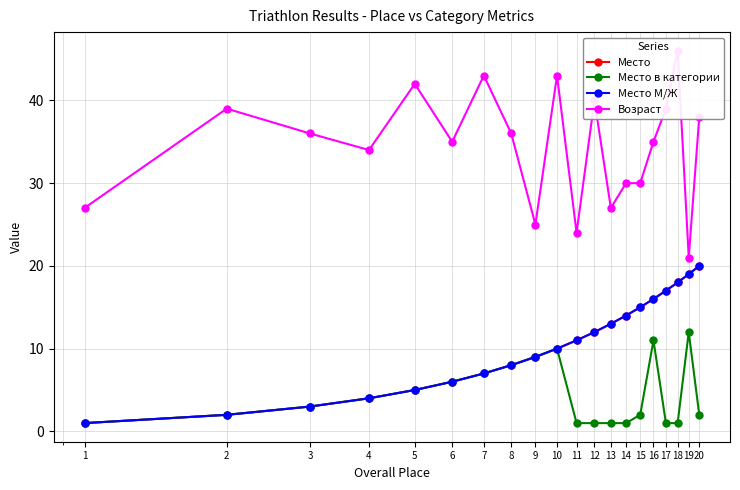

How many categories are shown in the chart?

20